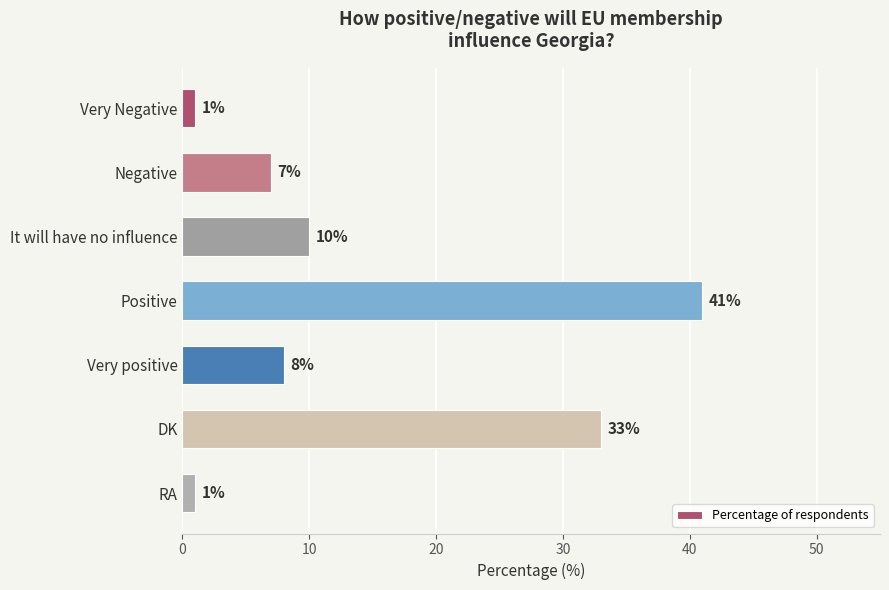

How many data points are less than 8?

3